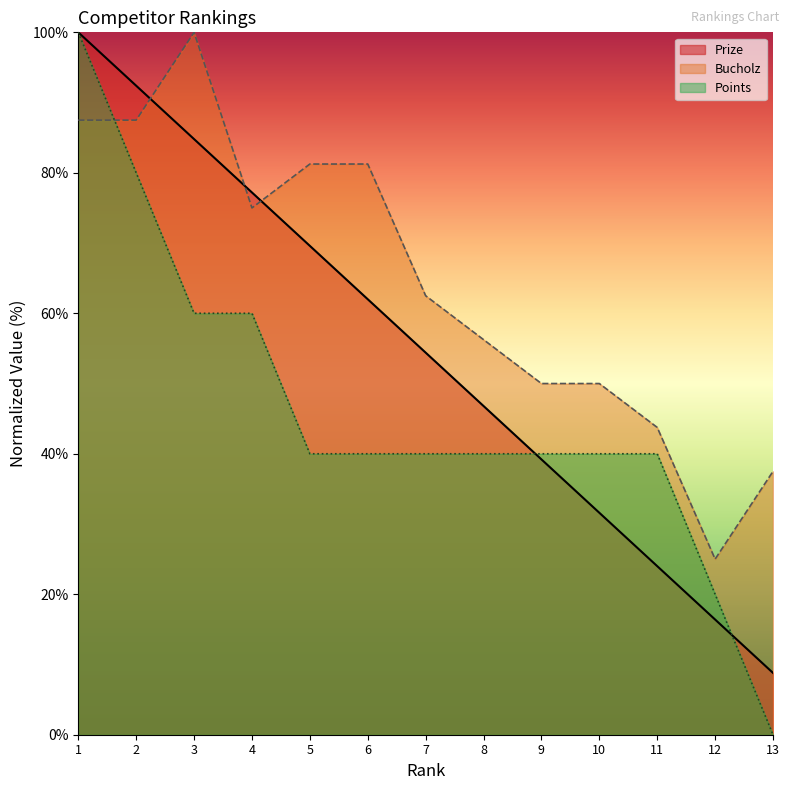

What is the sum of the Prize values at 10 and 3?

116.4